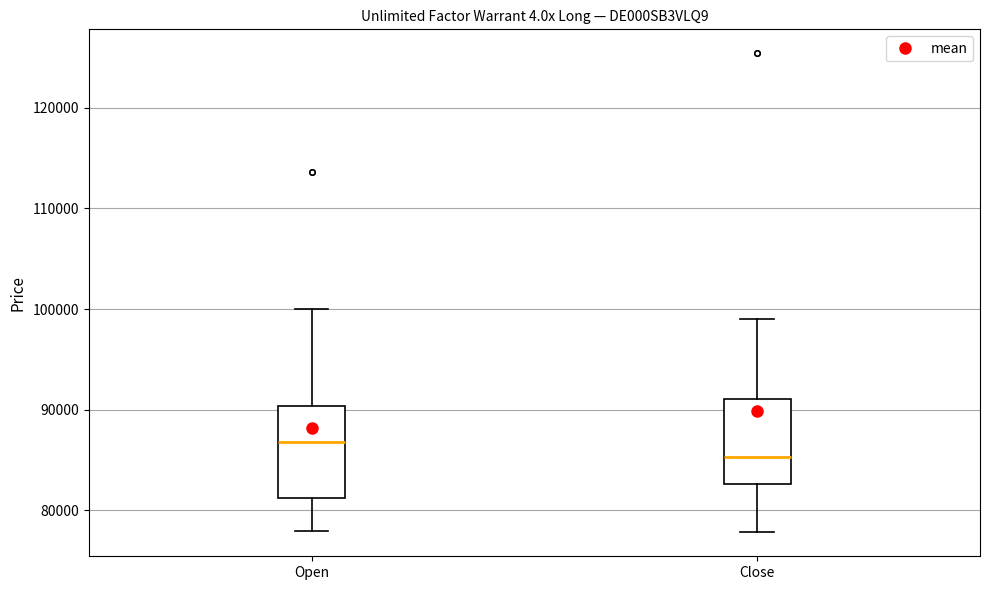

Reading left to right, read every box against the y-axis: the position of its median line, the range the box covers, and the ends of its whiskers. The values are not printed on the chart, so give them approximately, as read against the axis.

Open: median 87000, box 81000 to 90000, whiskers 78000 to 100000
Close: median 85000, box 83000 to 91000, whiskers 78000 to 99000